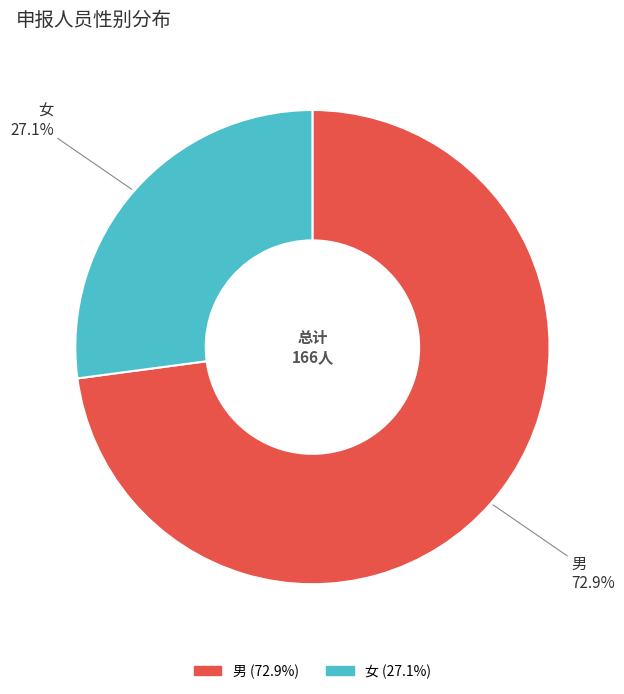

What is the total percentage of 男 and 女?

100.0%